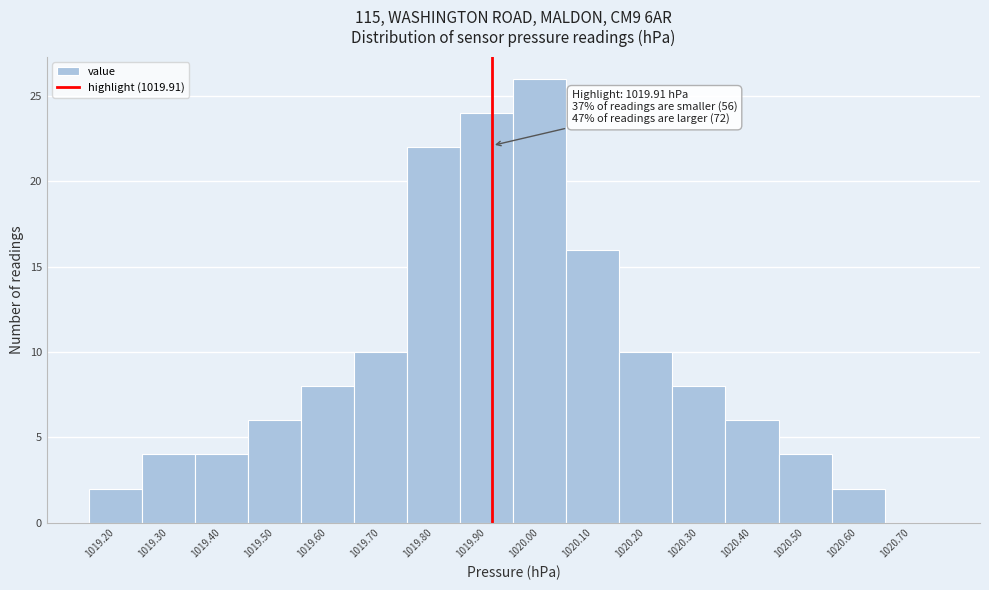

Which range on the x-axis has the tallest bar?

1019.95 to 1020.05